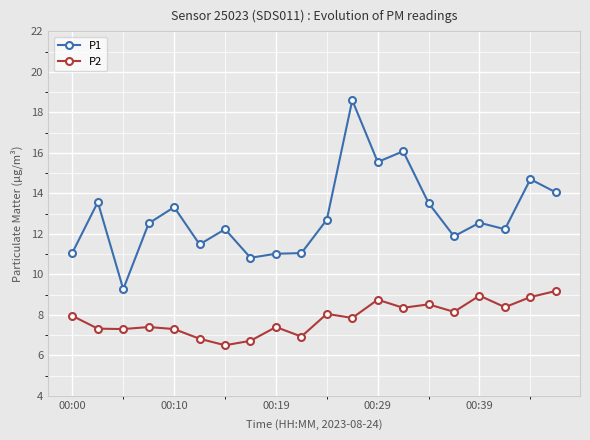

At how many categories does at least one series exceed 15?

3